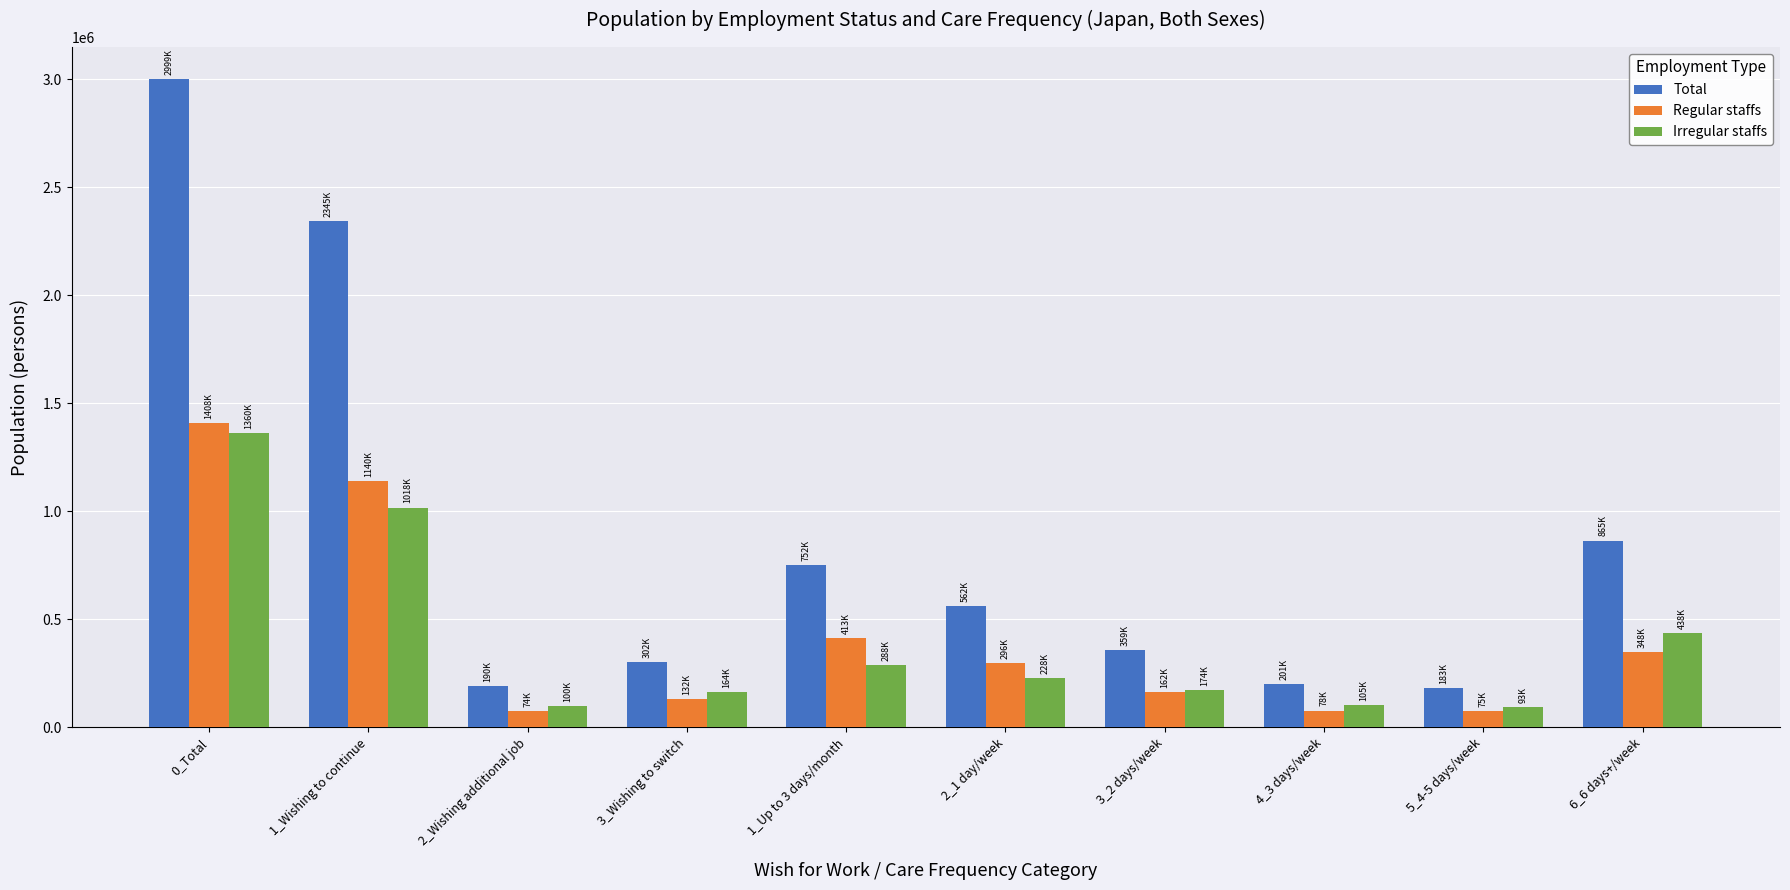

What is the total value across all series at 1_Up to 3 days/month?

1453400